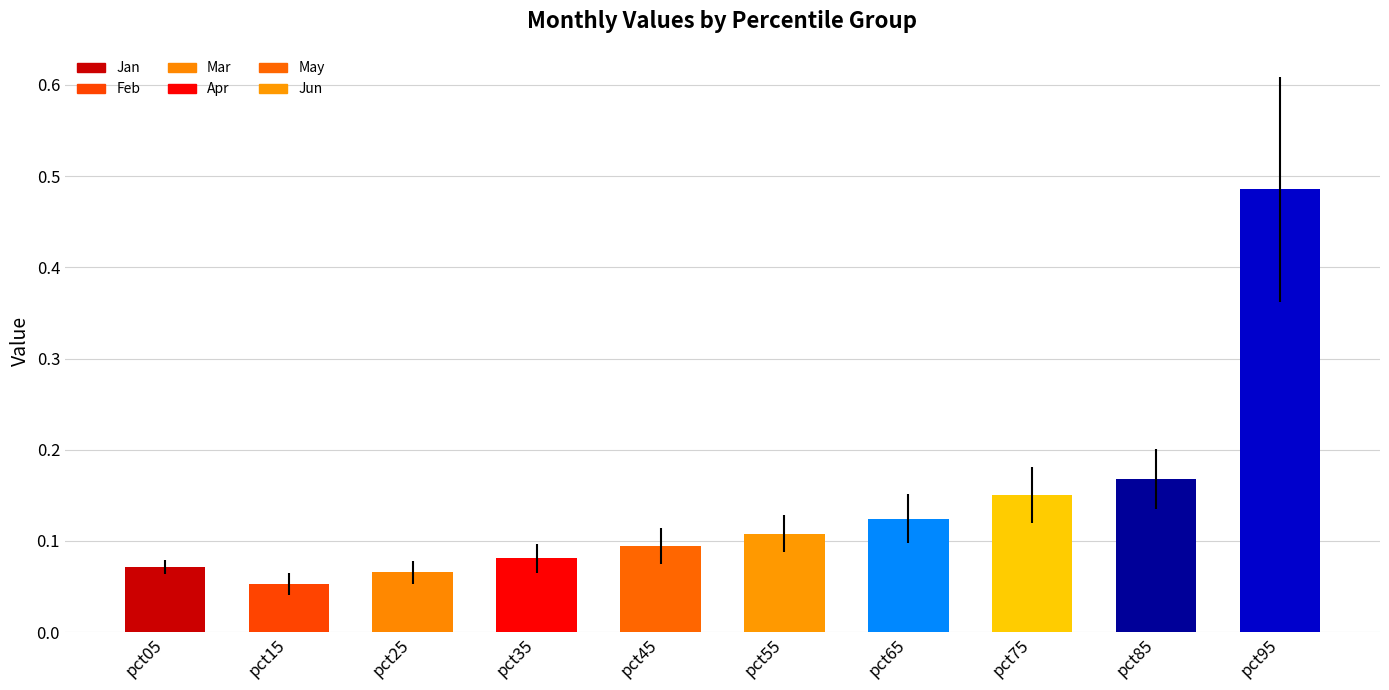

What is the change in value from pct15 to pct95?

+0.4